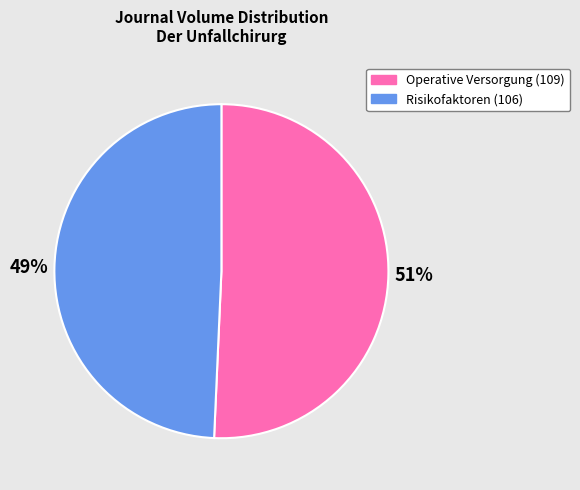

Is there any slice that represents more than half of the pie?

Yes